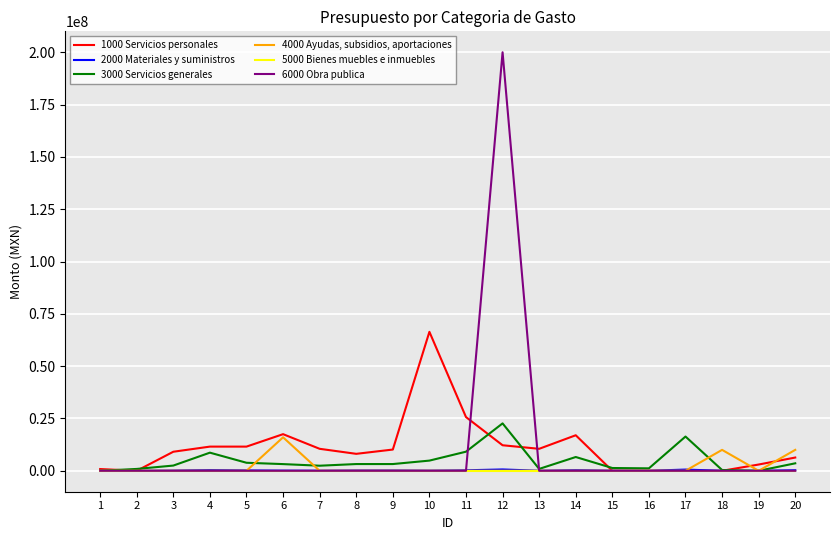

True or false: 6000 Obra publica has a value of 0.0 at 8.

True